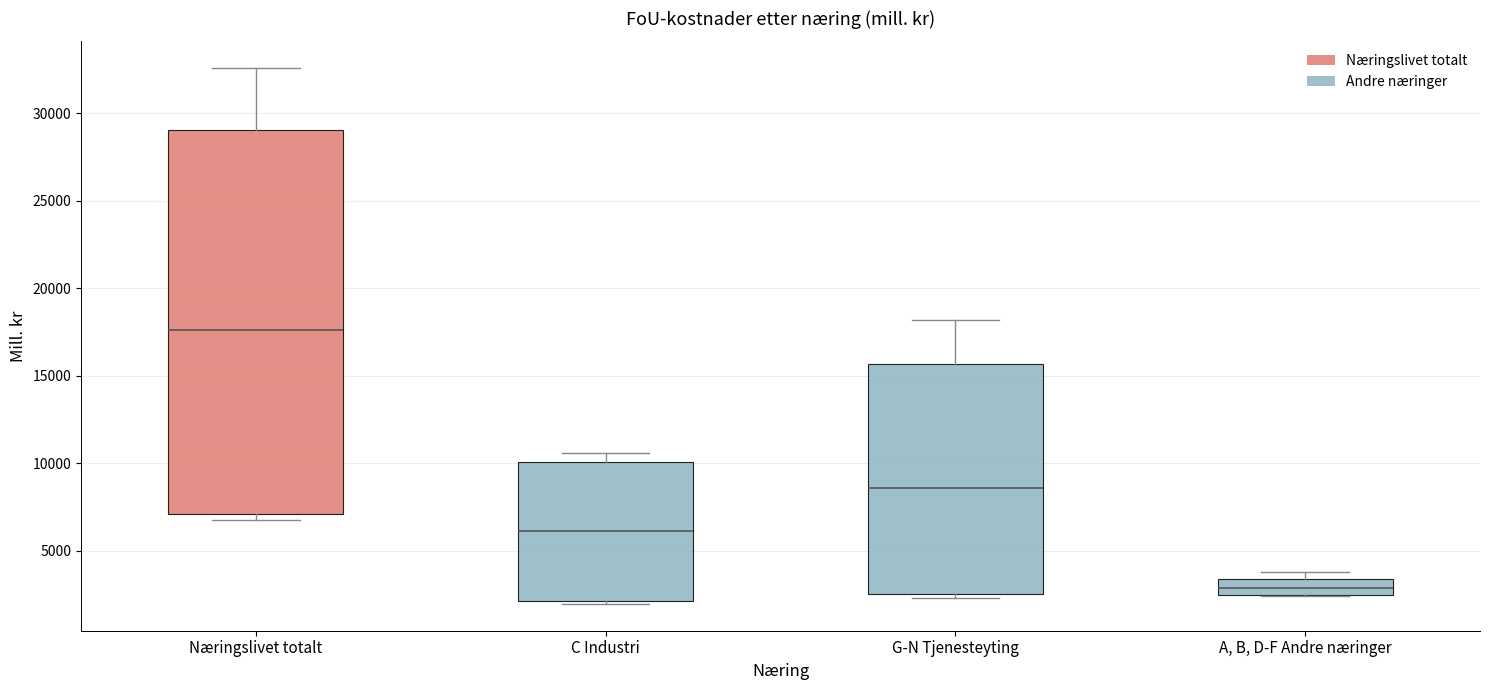

Reading left to right, transcribe this box plot: for each box, give where its median line is, the range the box spans, and where its two whiskers end, as read against the y-axis. The values are not printed on the chart, so give them approximately, as read against the axis.

Næringslivet totalt: median 17500, box 7000 to 29000, whiskers 7000 (just below the box's lower edge) to 32500
C Industri: median 6000, box 2000 to 10000, whiskers 2000 to 10500
G-N Tjenesteyting: median 8500, box 2500 to 15500, whiskers 2500 (just below the box's lower edge) to 18000
A, B, D-F Andre næringer: median 3000, box 2500 to 3500, whiskers 2500 to 4000